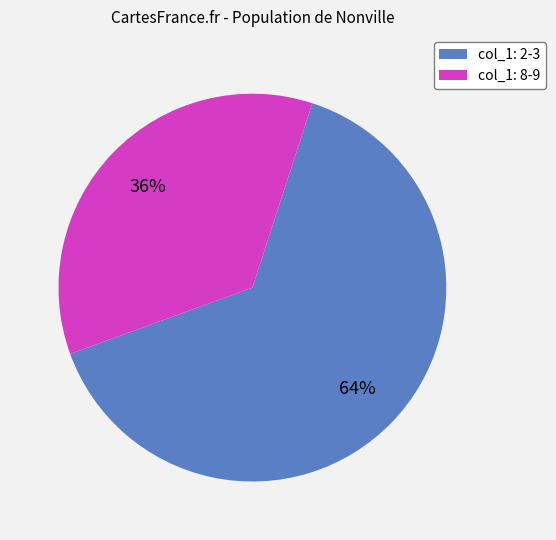

Rank the categories by value from lowest to highest.

col_1: 8-9, col_1: 2-3